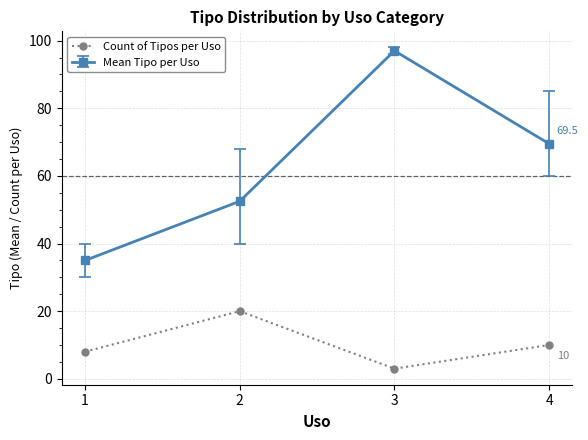

What value does the Mean Tipo per Uso series have at 1?

35.0